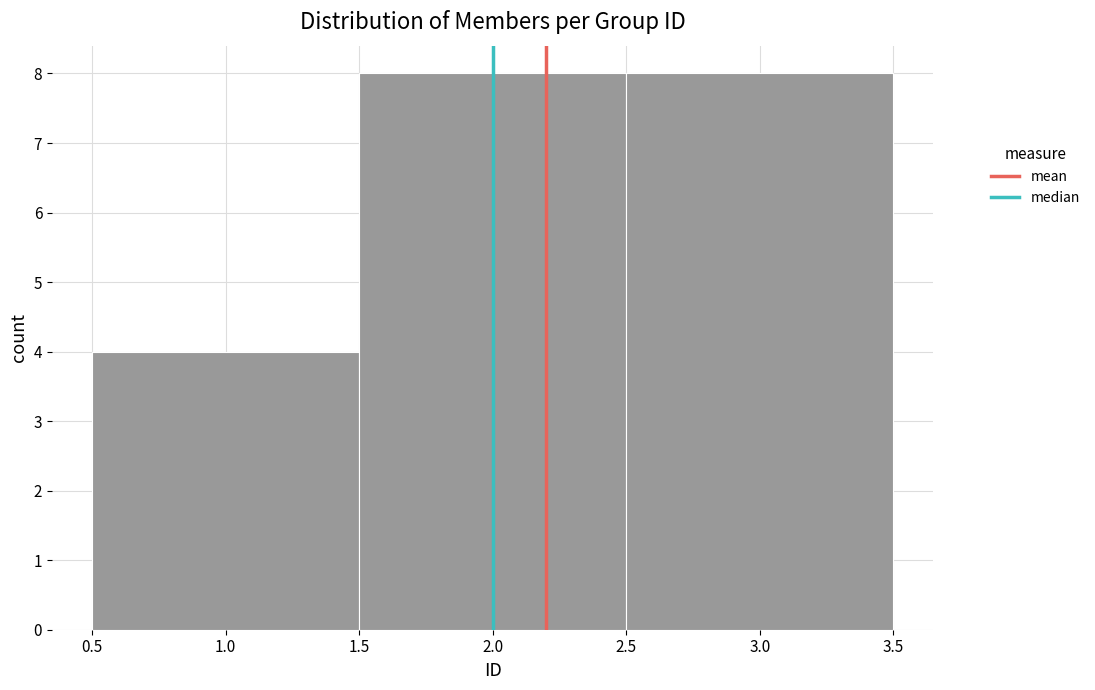

What is the height of the bar covering 1.5 to 2.5 on the x-axis? The values are not printed on the chart, so give them approximately, as read against the axis.

8